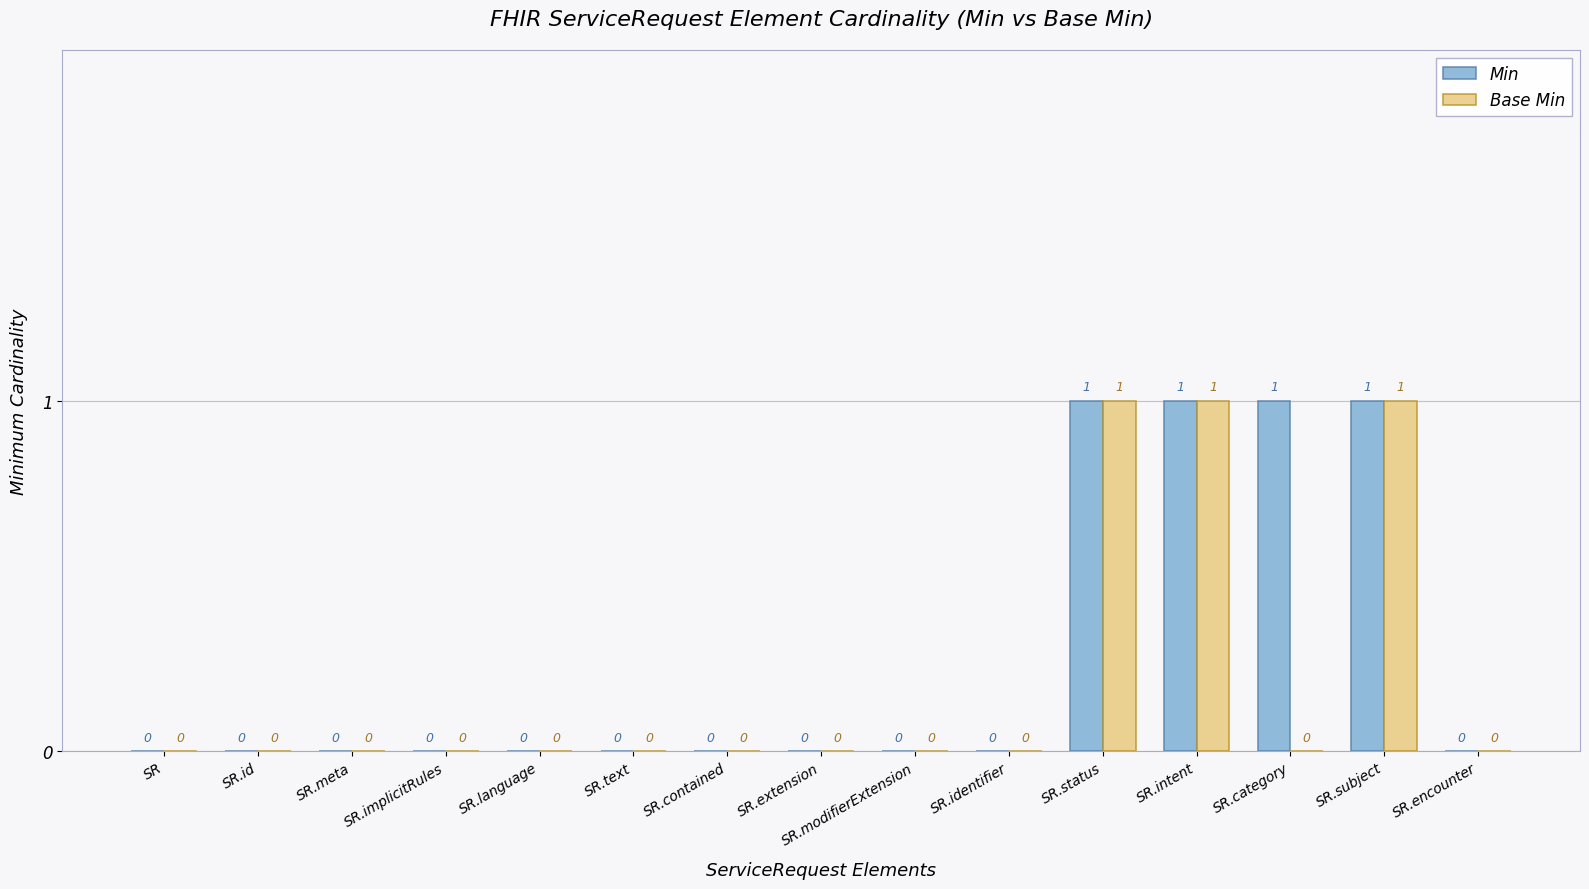

How many positive values does the Base Min series have?

3